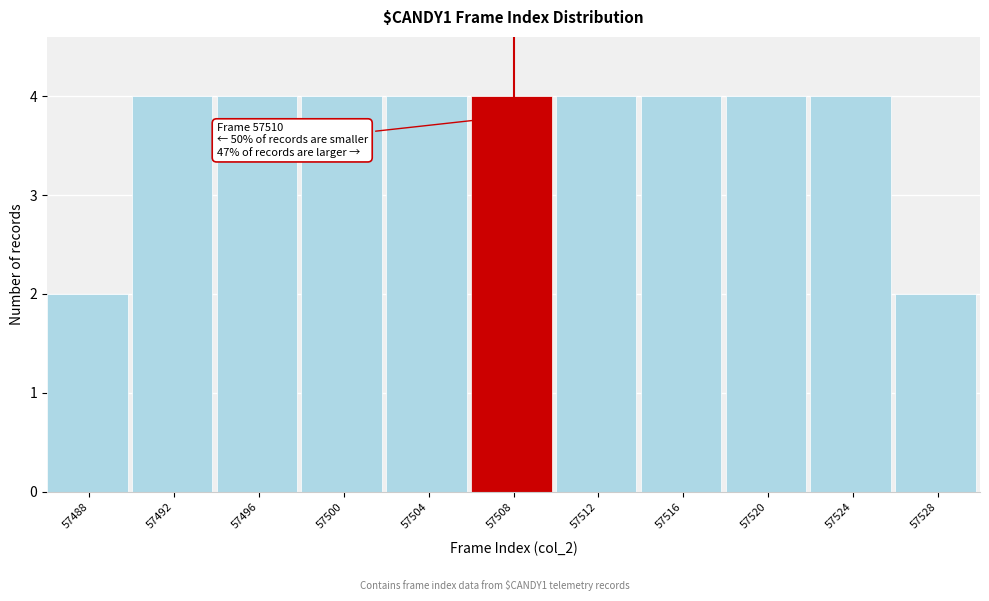

Reading left to right, list all the values displayed in this chart.

2	4	4	4	4	4	4	4	4	4	2